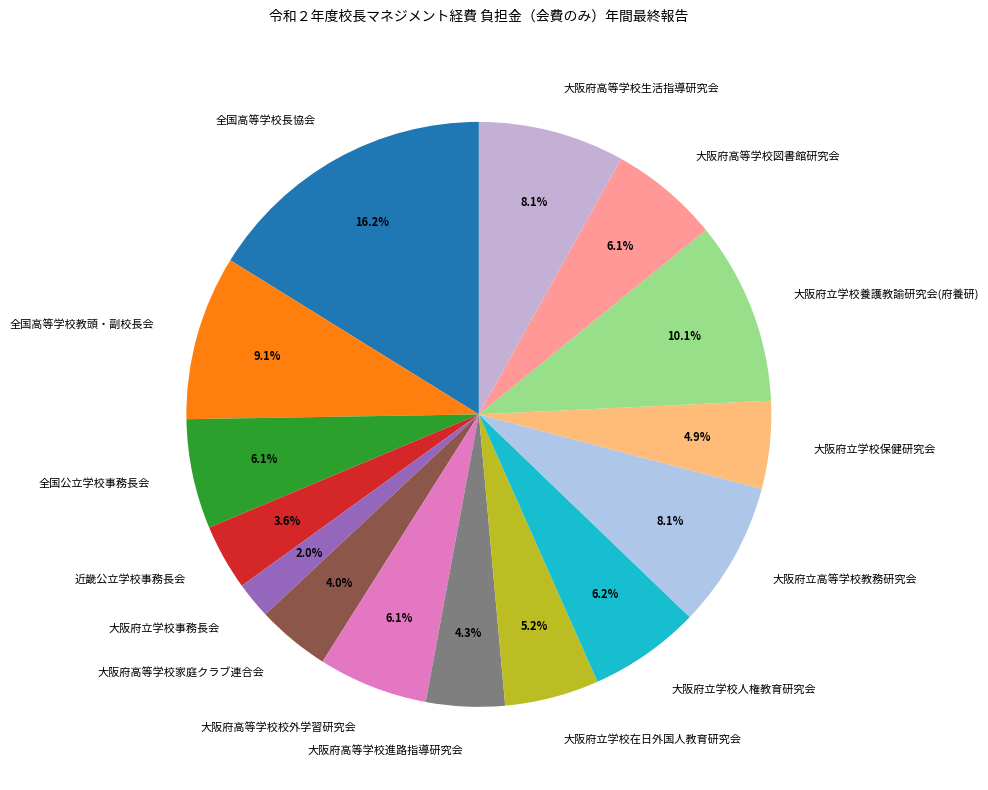

How much of the chart is everything except 大阪府立学校事務長会?

98.0%